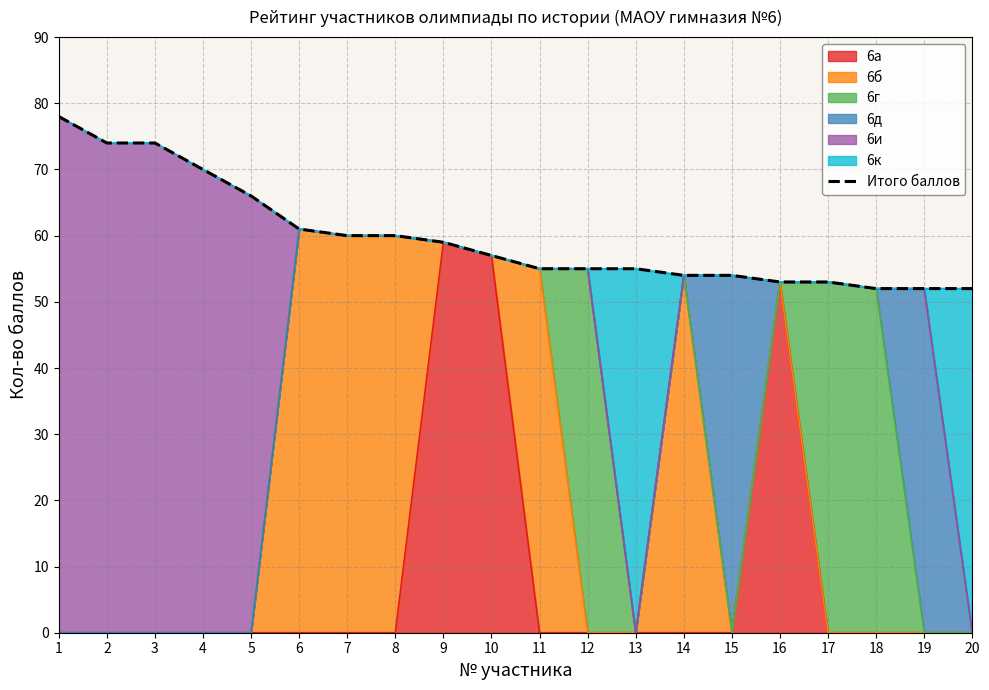

Reading left to right, transcribe all the data shown in this chart.

1=78	2=74	3=74	4=70	5=66	6=61	7=60	8=60	9=59	10=57	11=55	12=55	13=55	14=54	15=54	16=53	17=53	18=52	19=52	20=52